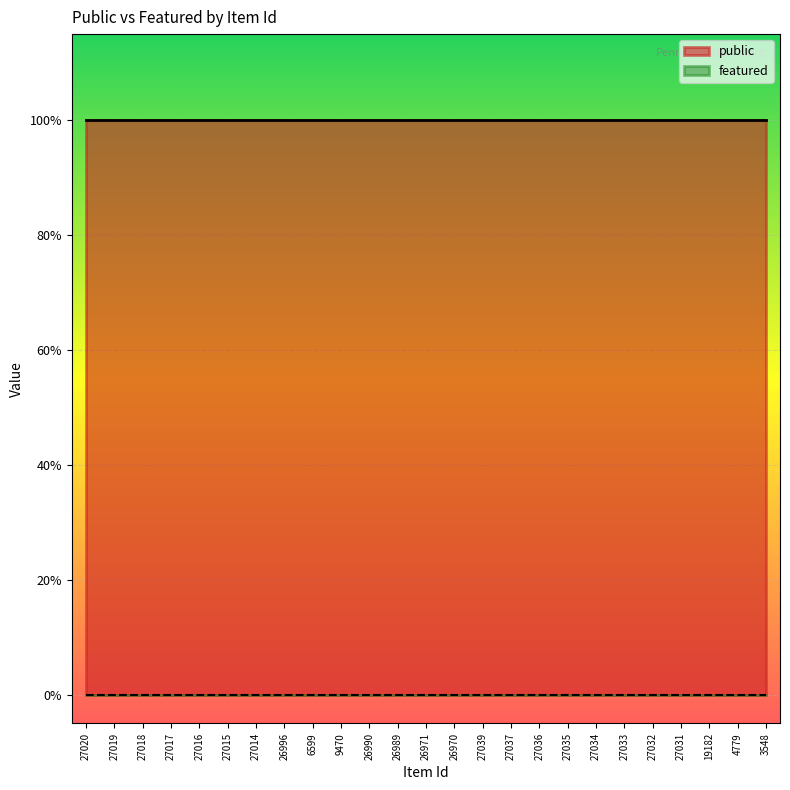

At which label is featured closest to 0?

27020